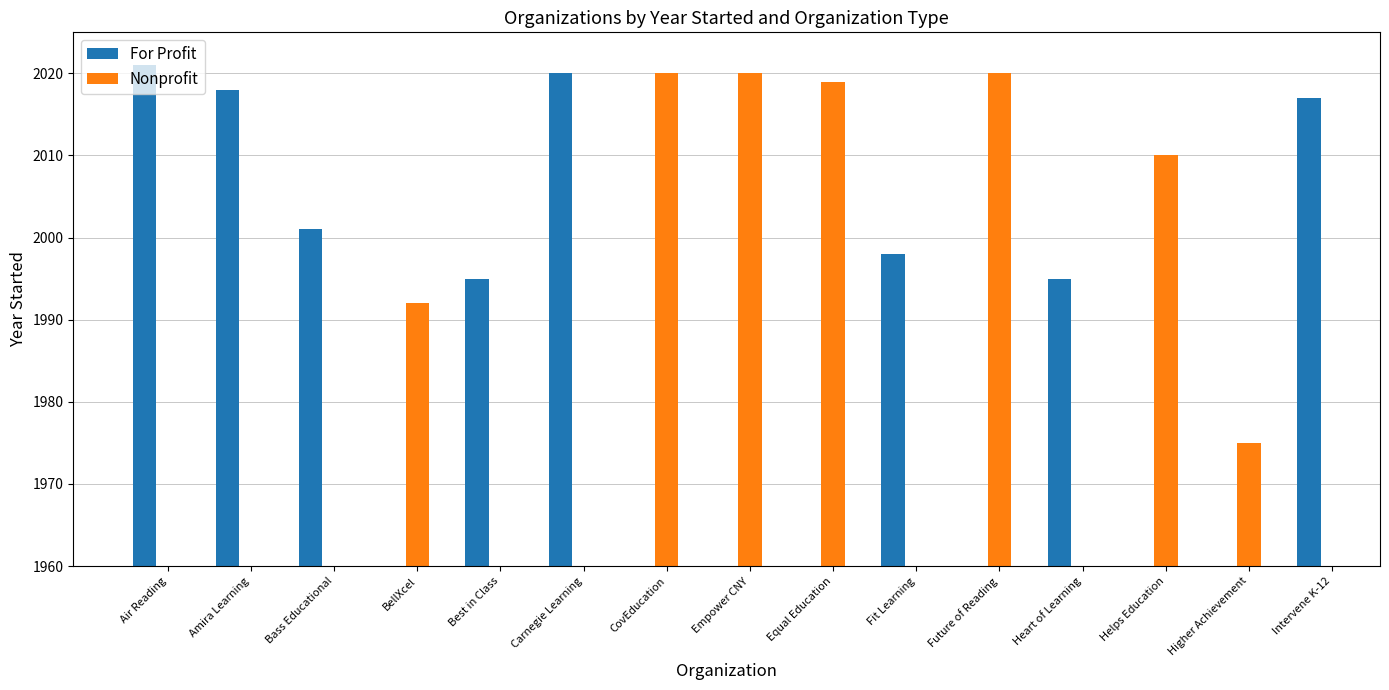

How many categories are shown in the chart?

15